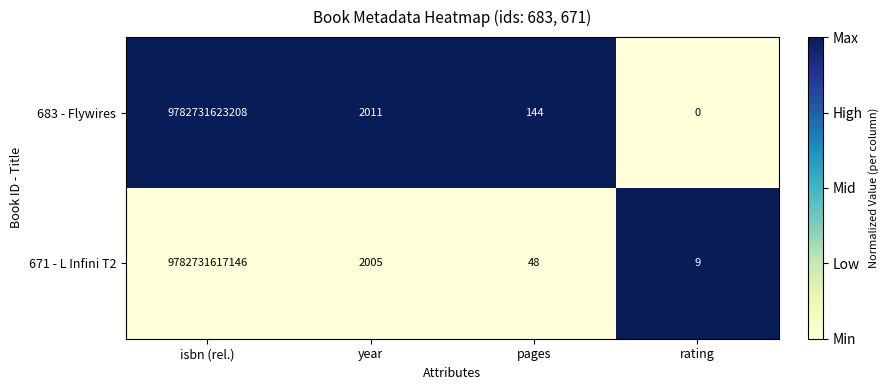

Rank the series by their average value, from highest to lowest.

683 - Flywires, 671 - L Infini T2